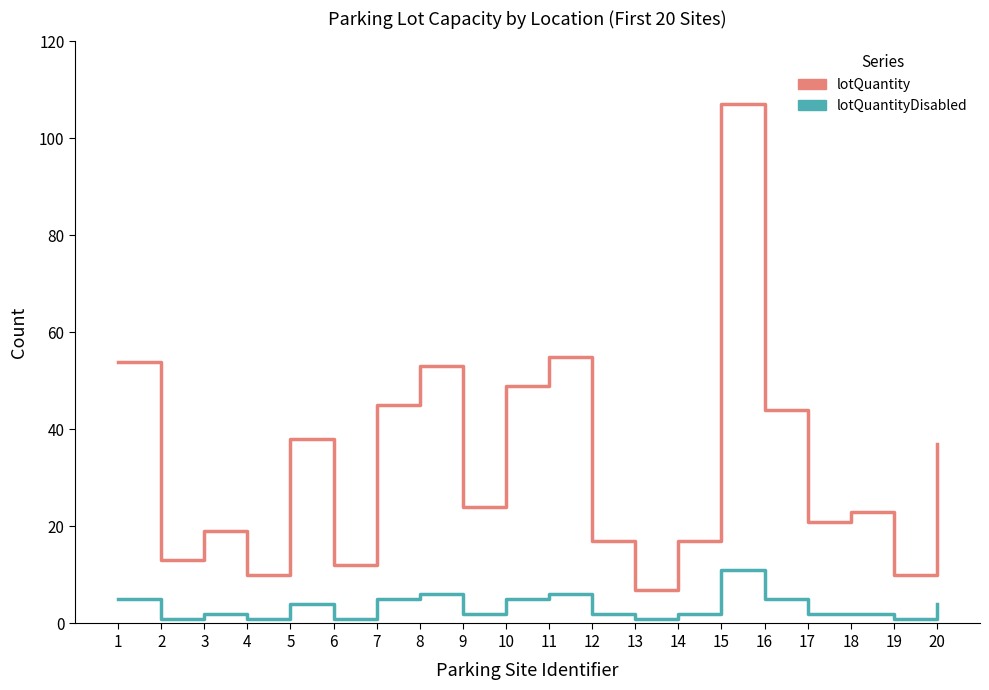

Which series changed the most between 11 and 20?

lotQuantity